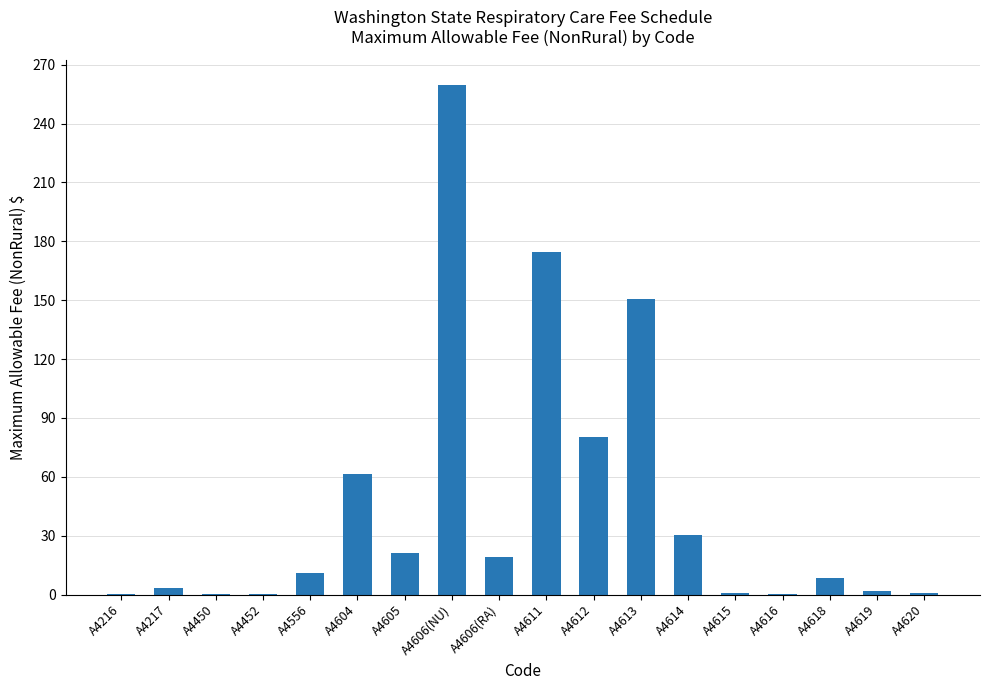

How many categories are shown in the chart?

18